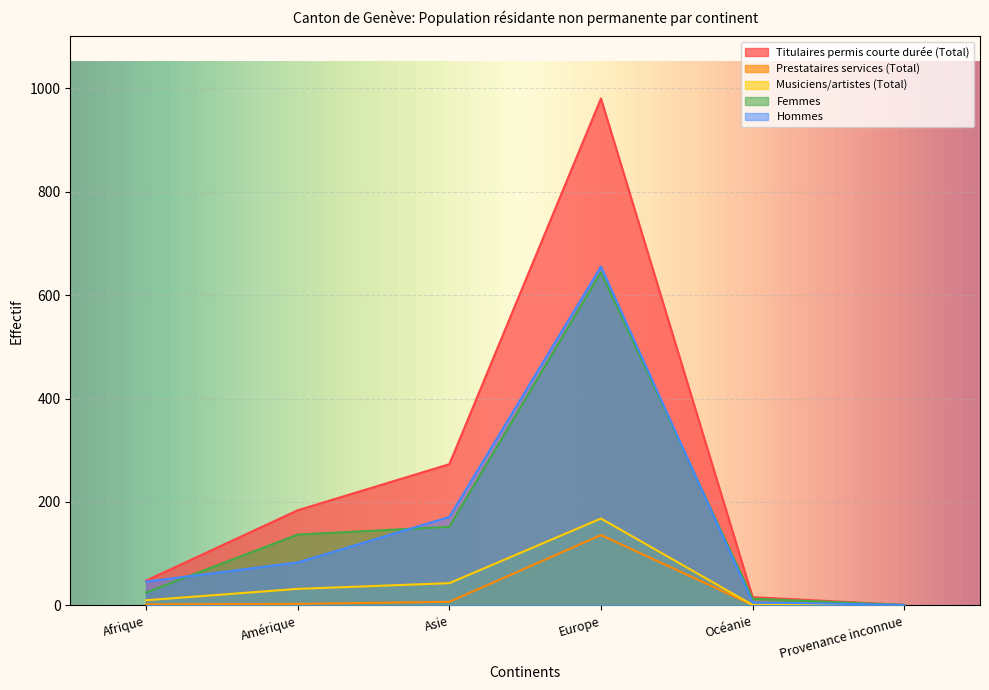

Is it true that Femmes equals 25 at Afrique?

True